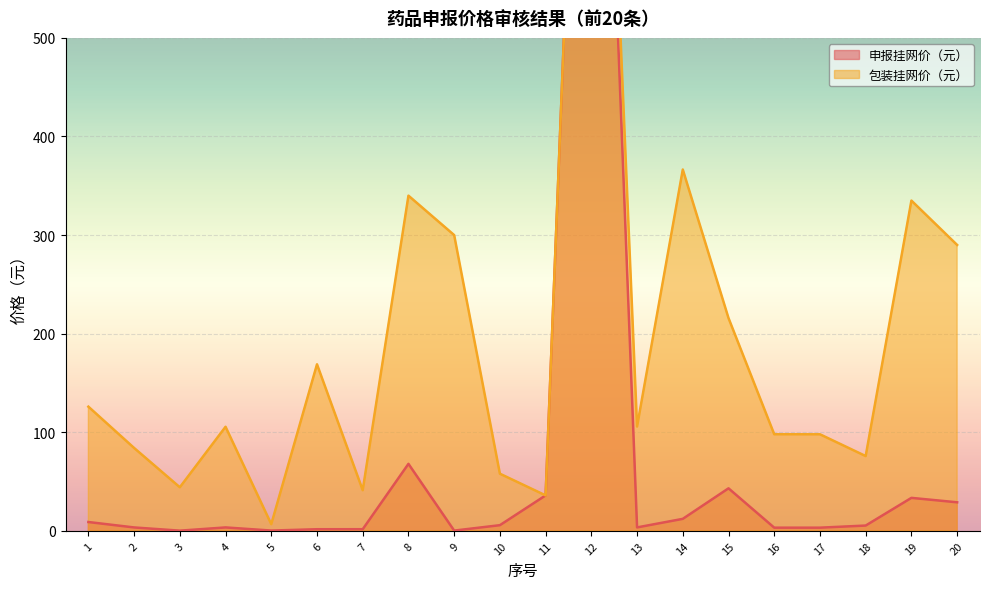

True or false: 包装挂网价（元） has a value of 41.3 at 7.

True